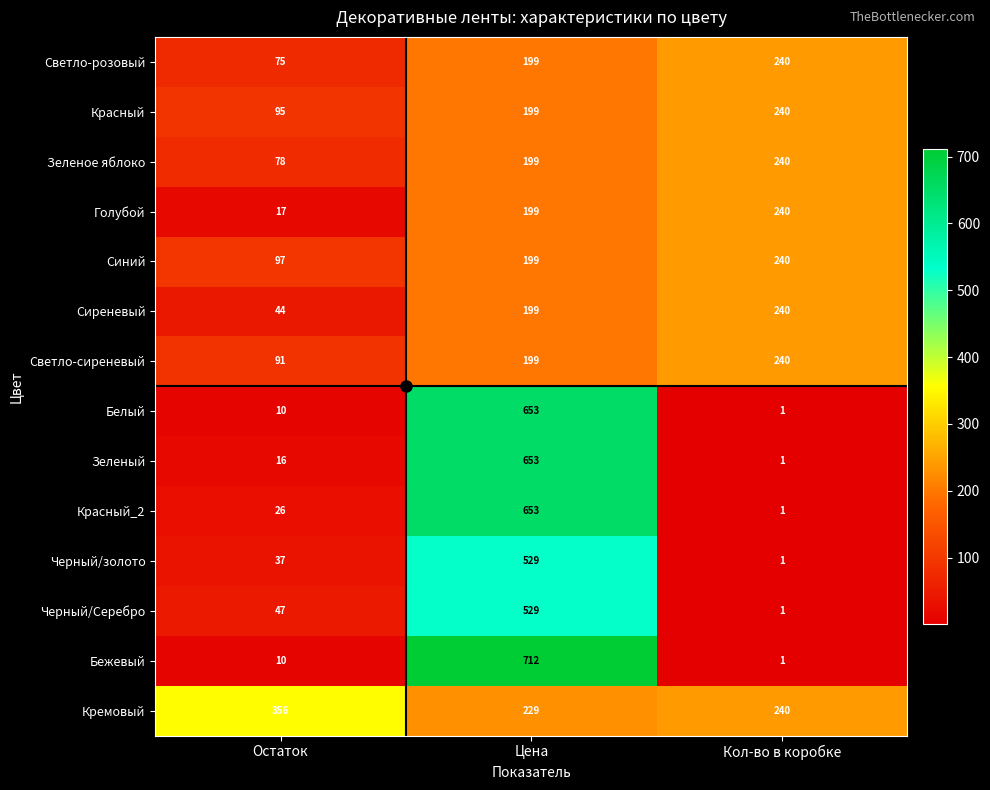

What is the difference between the second highest and minimum values in the Светло-сиреневый series?

108